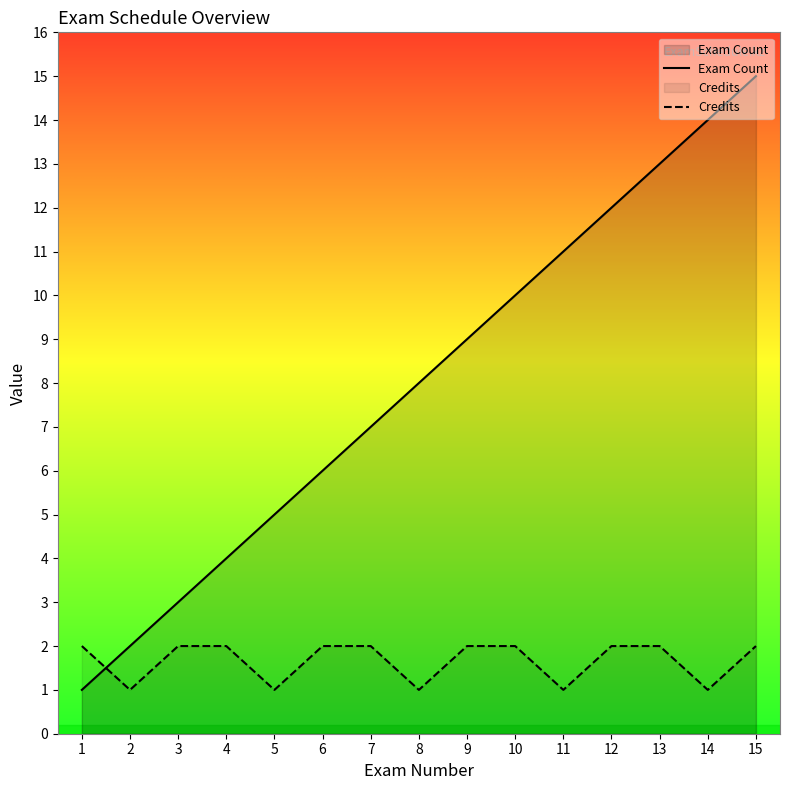

What is the average value of the Exam Count series?

8